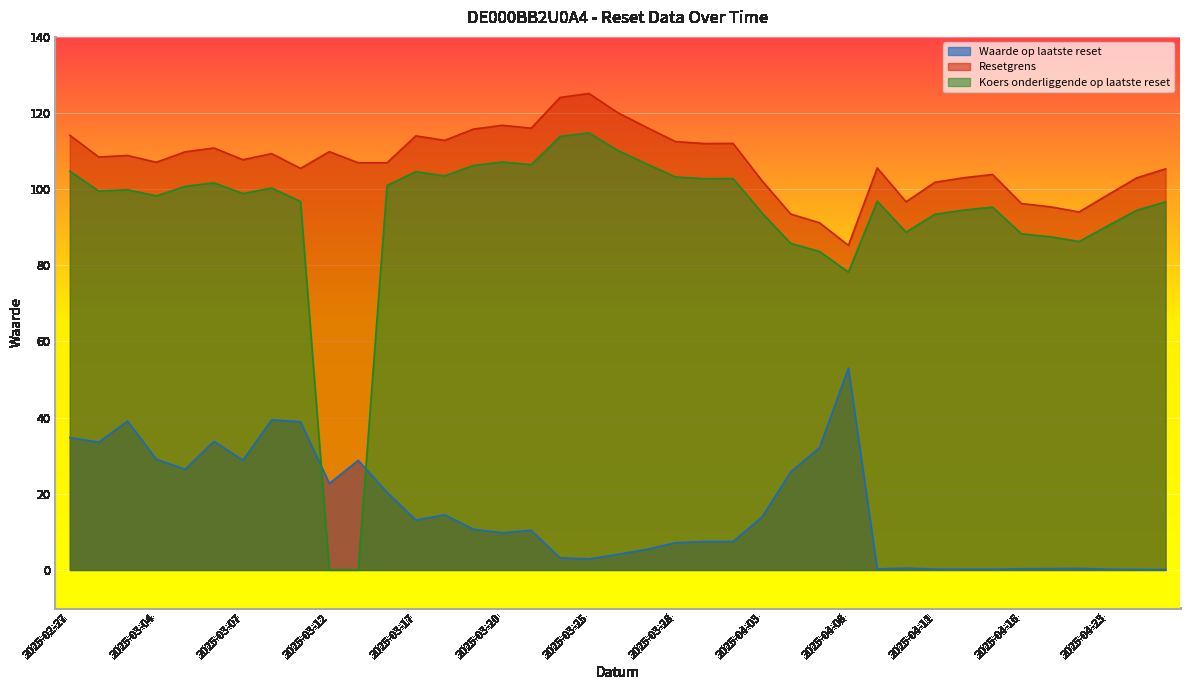

List the series in order of their peak value, lowest first.

Waarde op laatste reset, Koers onderliggende op laatste reset, Resetgrens